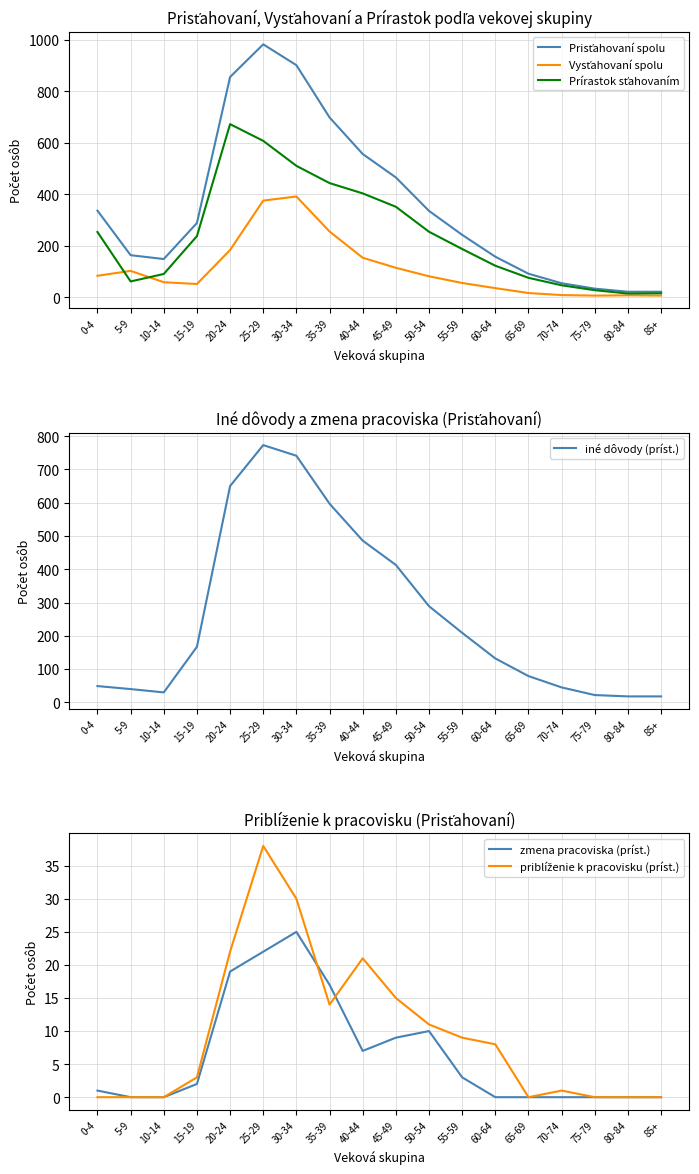

Is this an area chart (filled region under the line)?

No